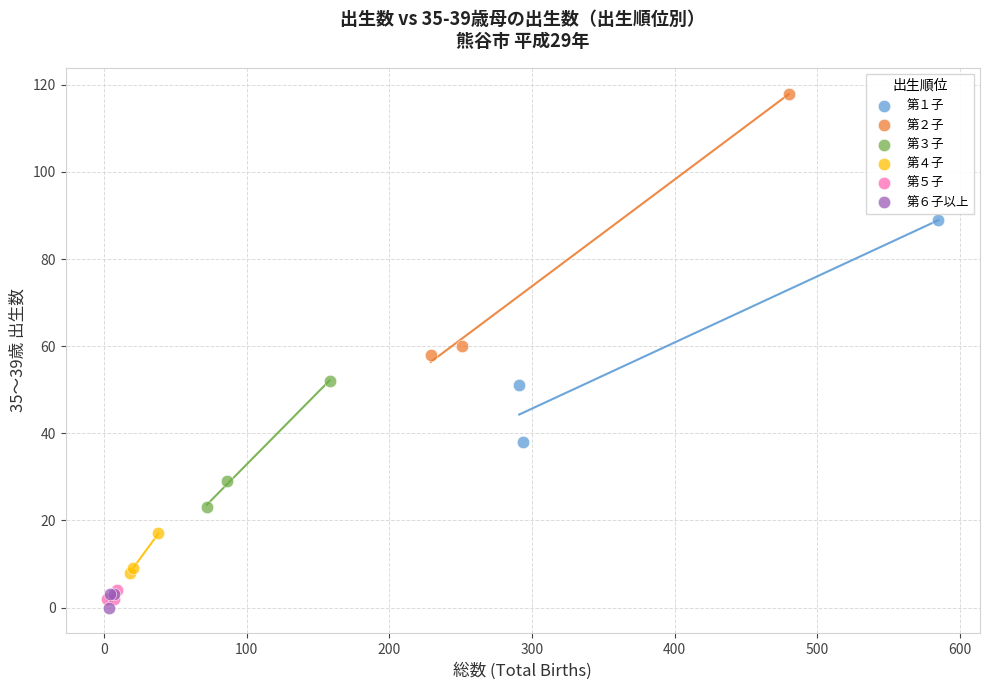

Which series has the largest Y range (max minus min)?

第２子